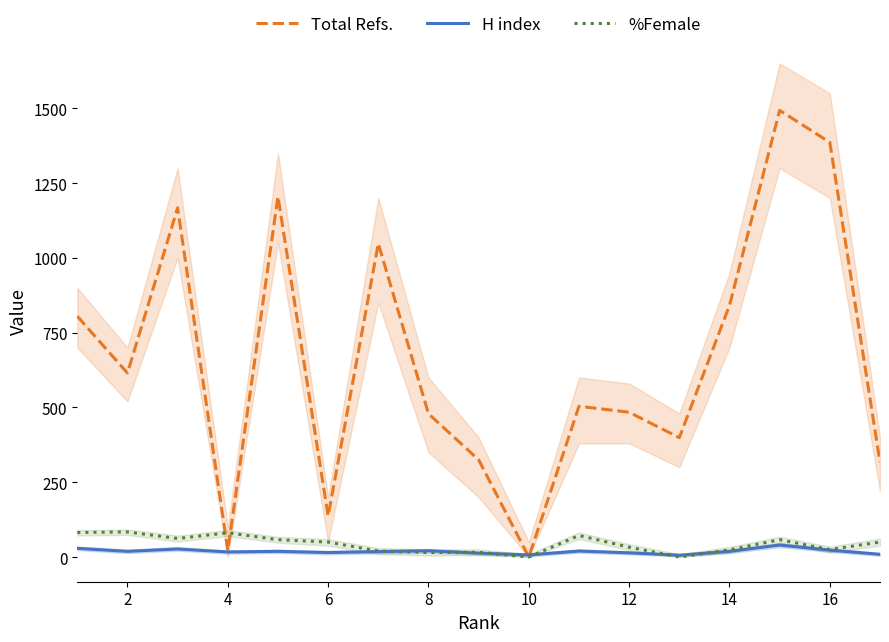

How many values in the Total Refs. series exceed 504?

8